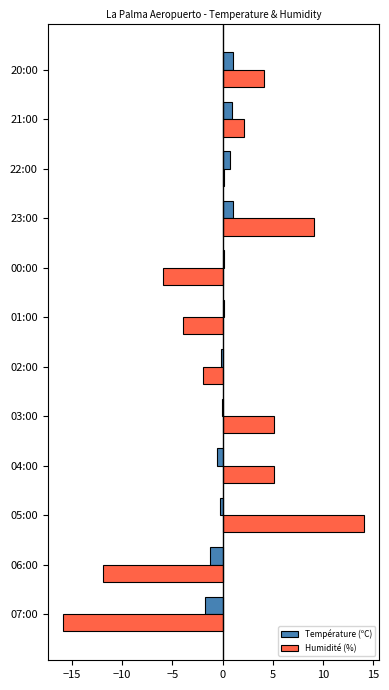

At which category is the sum across all series the highest?

05:00